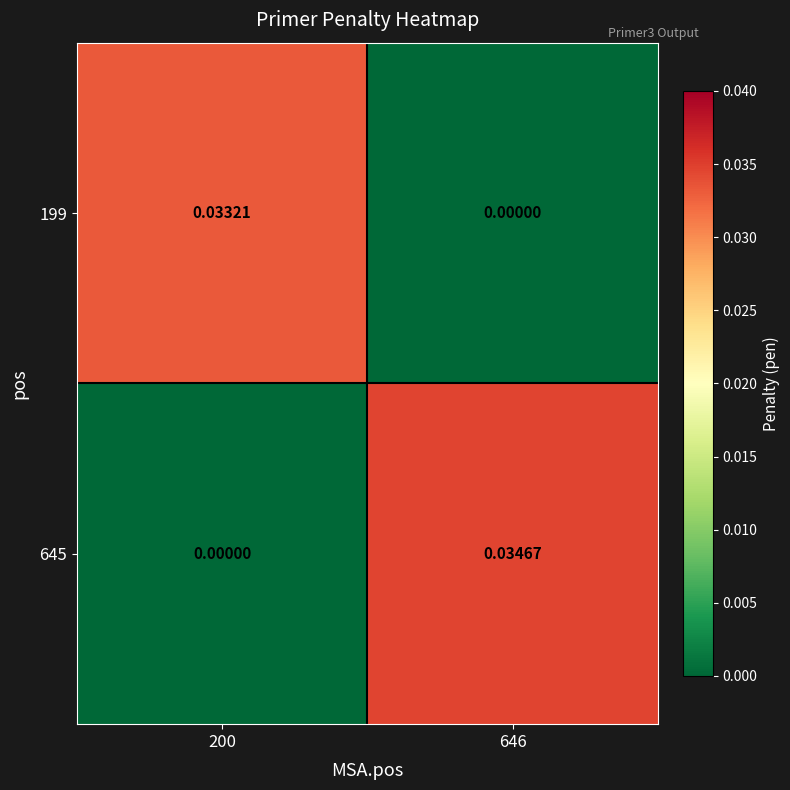

How many data points in 199 are above 0?

1